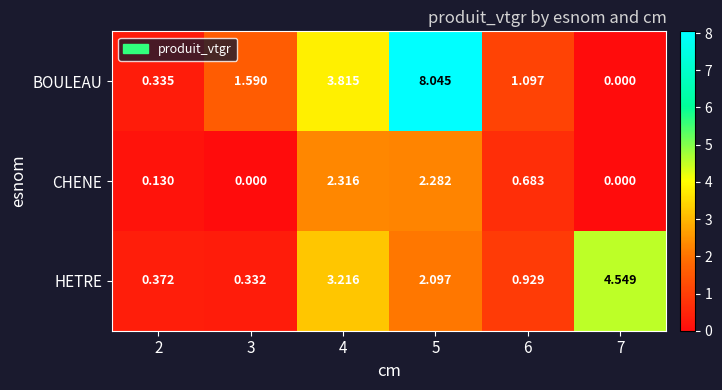

List the series in order of their peak value, lowest first.

CHENE, HETRE, BOULEAU